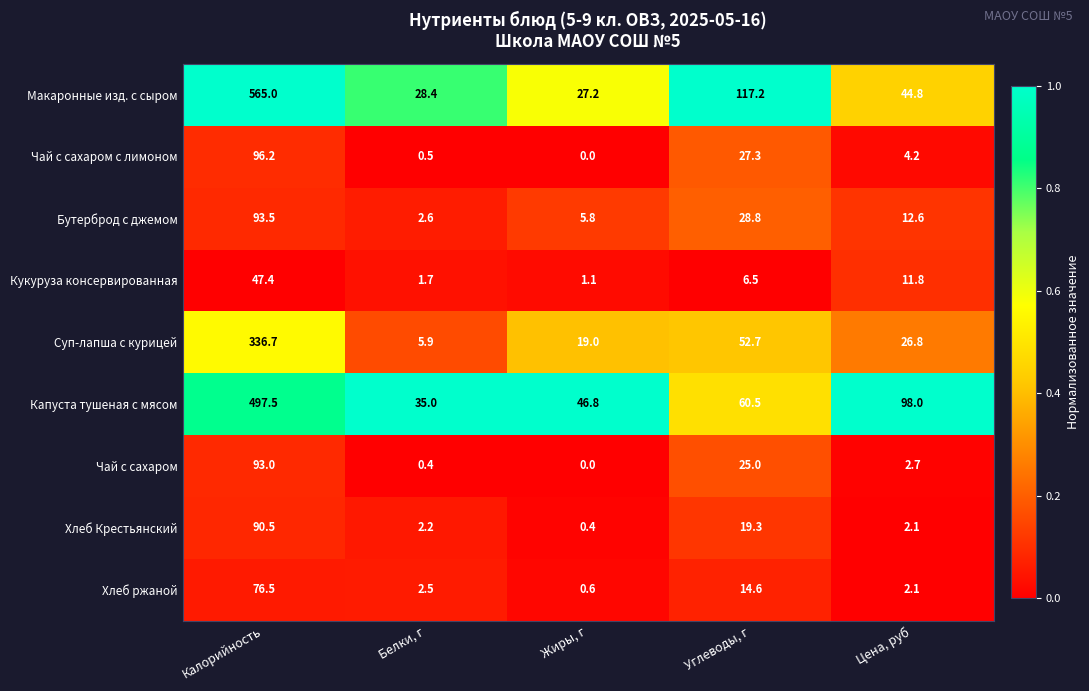

What is the sum of all Макаронные изд. с сыром values?

782.6